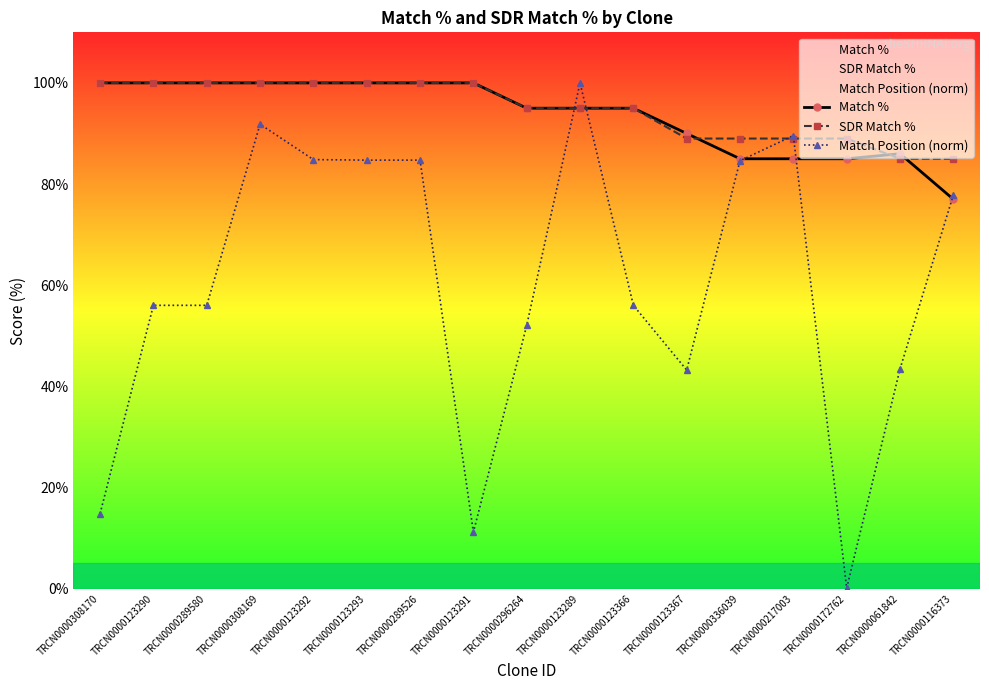

Is this an area chart (filled region under the line)?

No